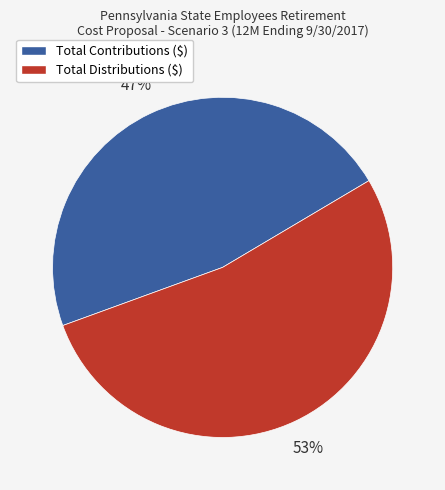

To the nearest percent, what is the difference between the largest and smallest slice percentages?

6%